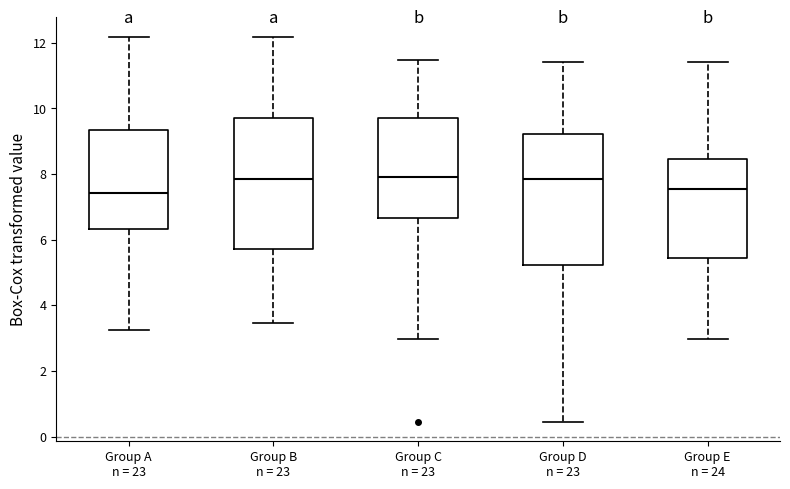

Reading left to right, transcribe this box plot: for each box, give where its median line is, the range the box spans, and where its two whiskers end, as read against the y-axis. The values are not printed on the chart, so give them approximately, as read against the axis.

Group A n = 23: median 7.4, box 6.4 to 9.4, whiskers 3.2 to 12.2
Group B n = 23: median 7.8, box 5.8 to 9.6, whiskers 3.4 to 12.2
Group C n = 23: median 8.0, box 6.6 to 9.6, whiskers 3.0 to 11.4
Group D n = 23: median 7.8, box 5.2 to 9.2, whiskers 0.4 to 11.4
Group E n = 24: median 7.6, box 5.4 to 8.4, whiskers 3.0 to 11.4